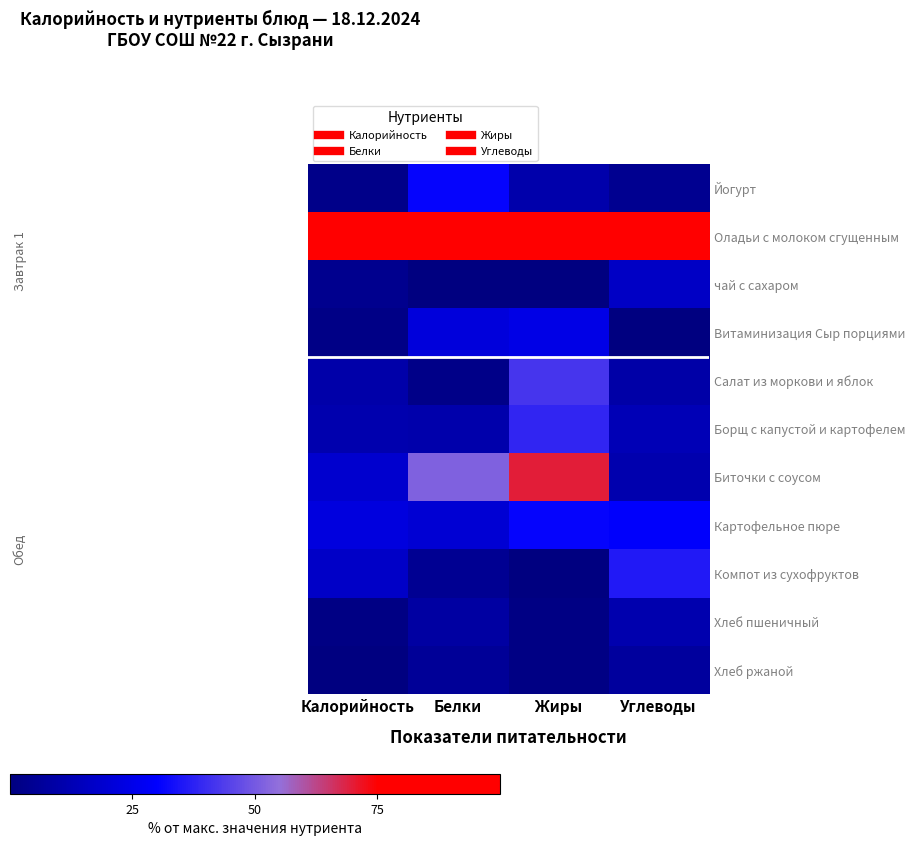

Between Белки and Калорийность, which is larger?

Белки